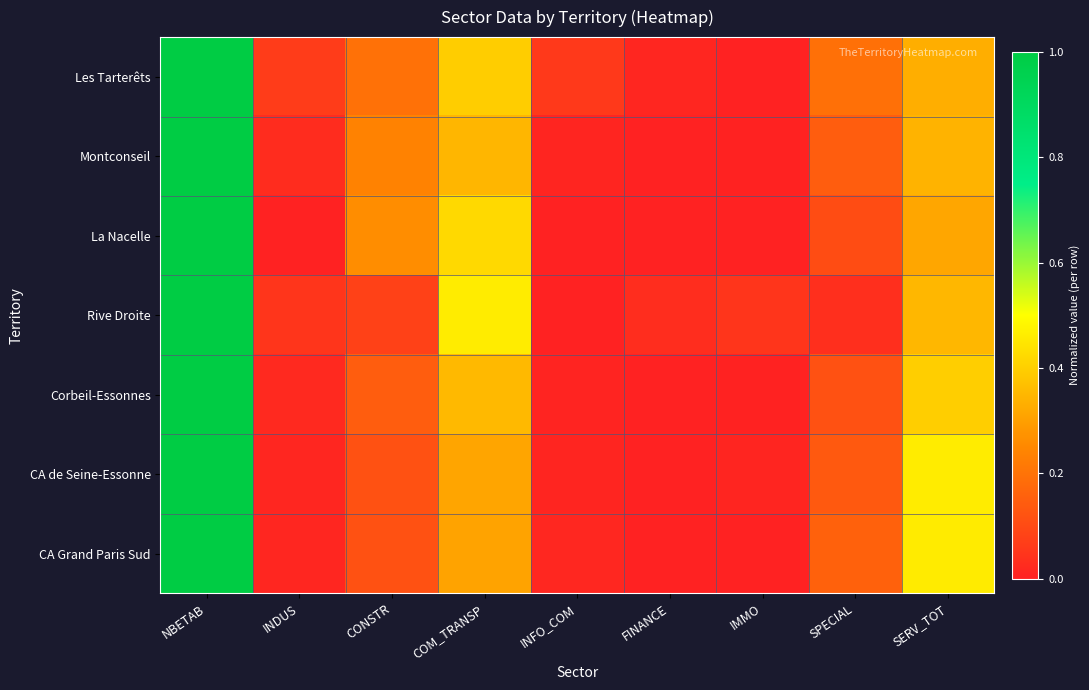

What is the total value across all series at INFO_COM?

0.1